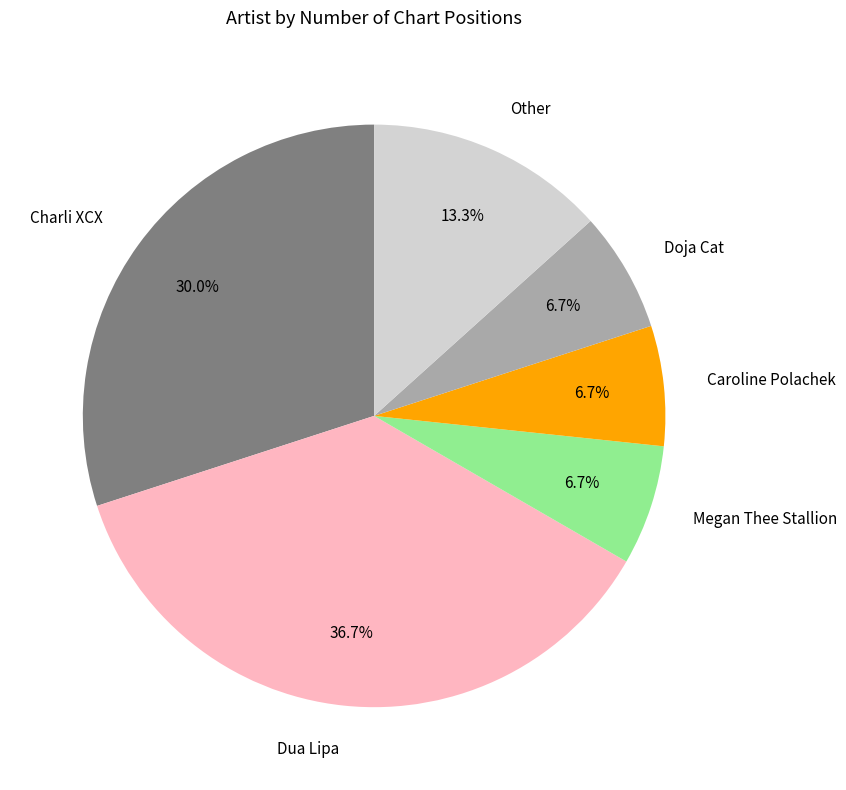

What is the ratio of the value at Megan Thee Stallion to the value at Caroline Polachek?

1.0